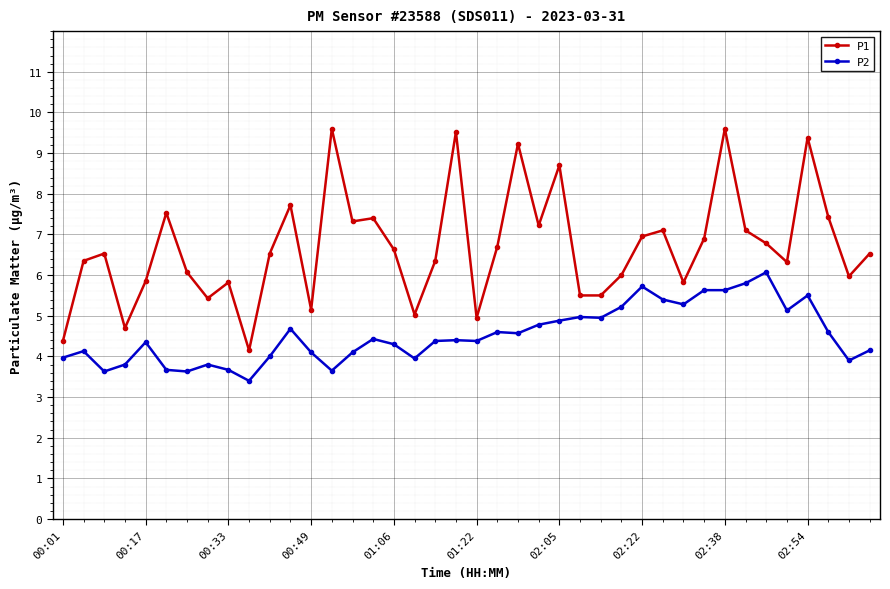

What is the sum of all P2 values?

181.2